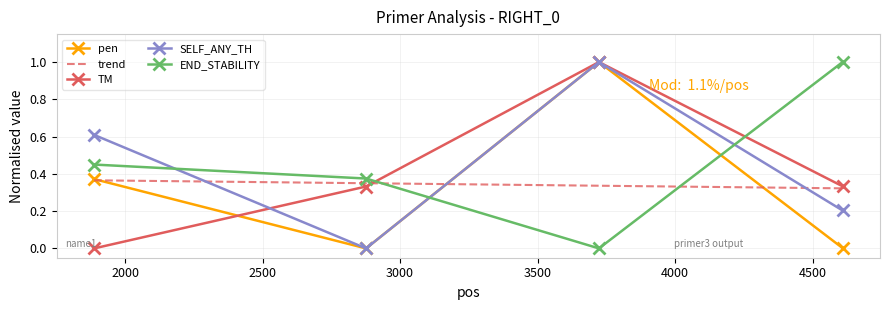

True or false: END_STABILITY and SELF_ANY_TH cross at least once.

True